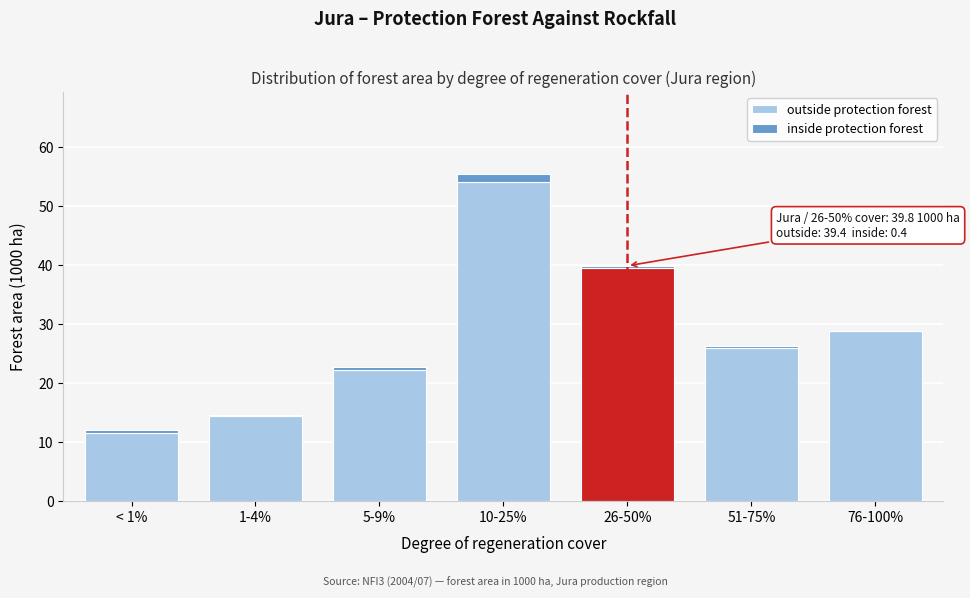

Reading right to left, what are the values for outside protection forest?

76-100%=28.8	51-75%=25.8	26-50%=39.4	10-25%=54.0	5-9%=22.2	1-4%=14.3	< 1%=11.5